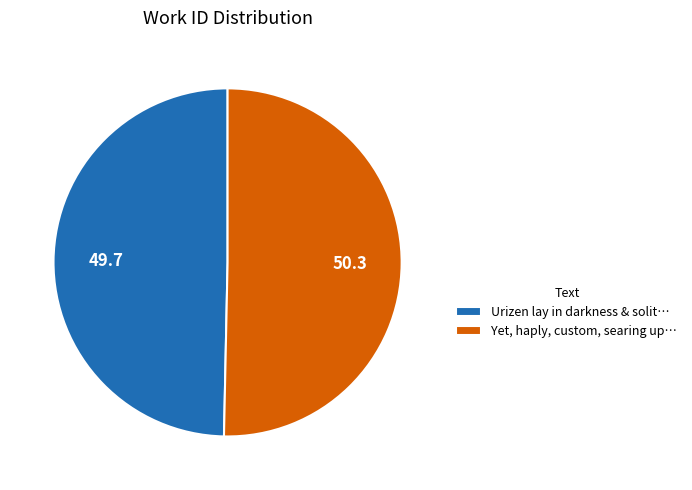

Do Yet, haply, custom, searing up… and Urizen lay in darkness & solit… together represent more than half of the pie?

Yes